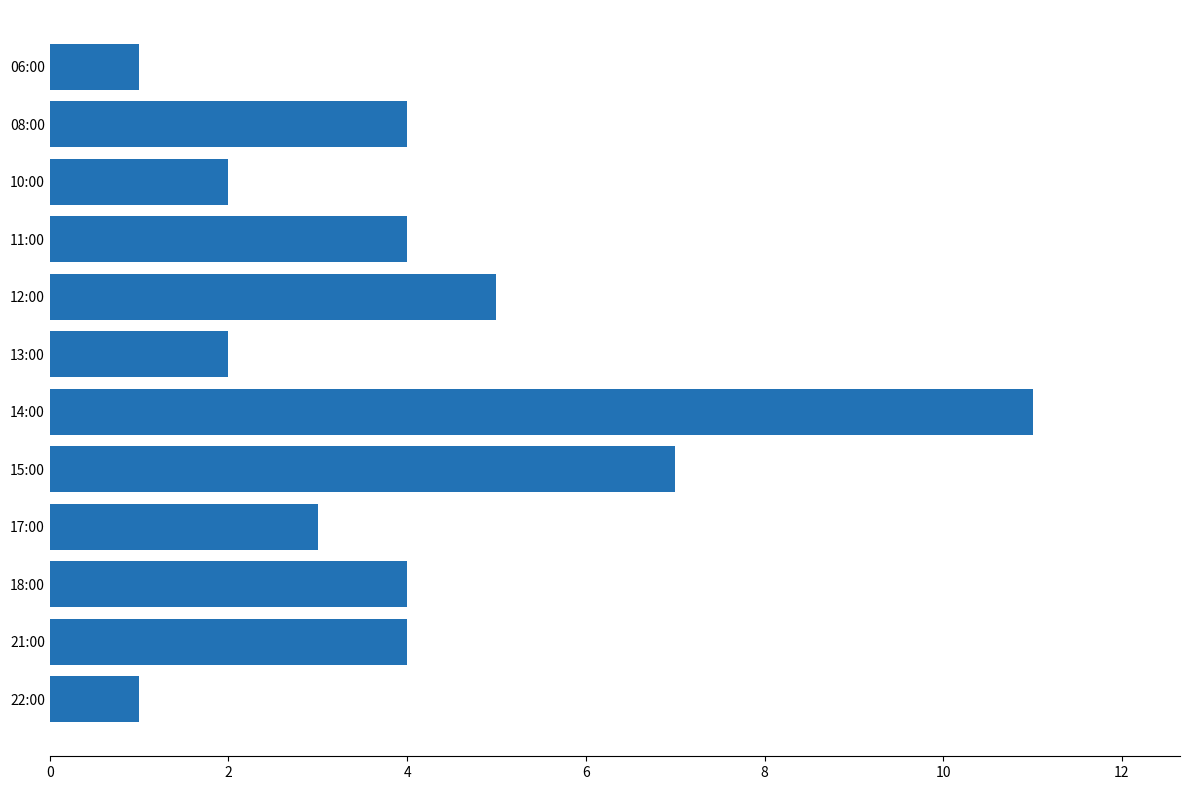

The chart shows a value of 4 at 17:00. True or false?

False